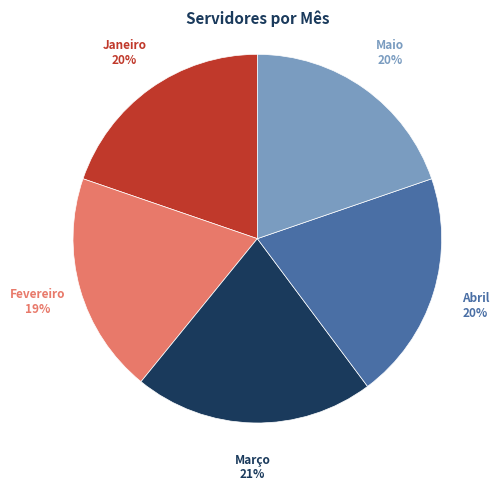

Does any single category account for the majority?

No